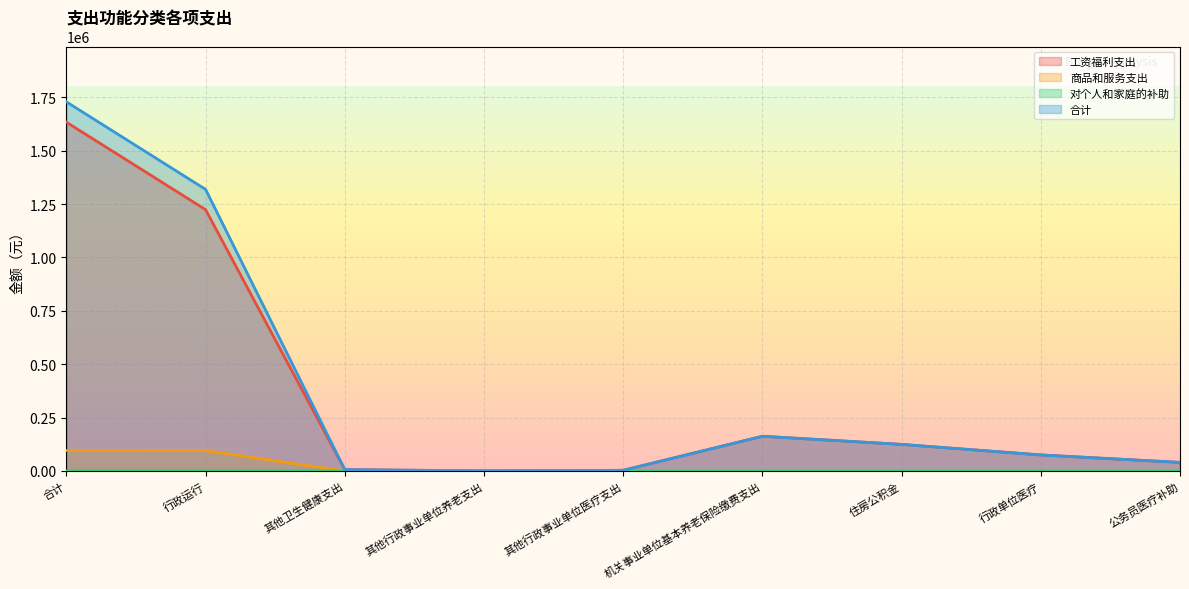

Where is the first local maximum for 工资福利支出?

机关事业单位基本养老保险缴费支出